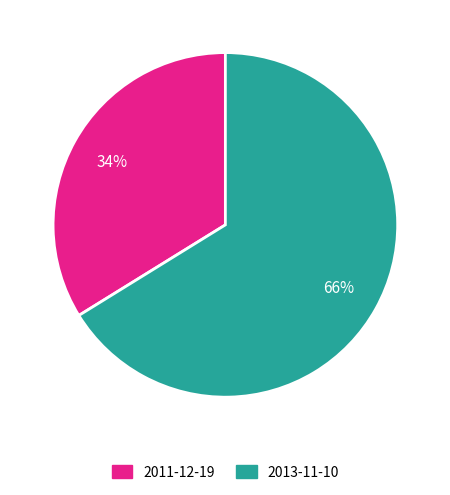

Does 2013-11-10 account for over 50% of the chart?

Yes